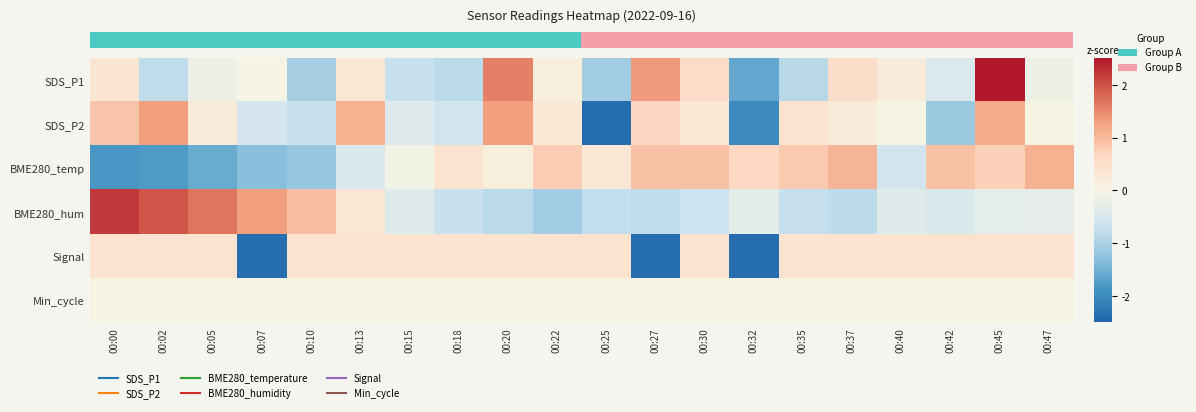

Which series has the largest range (max minus min)?

row_0